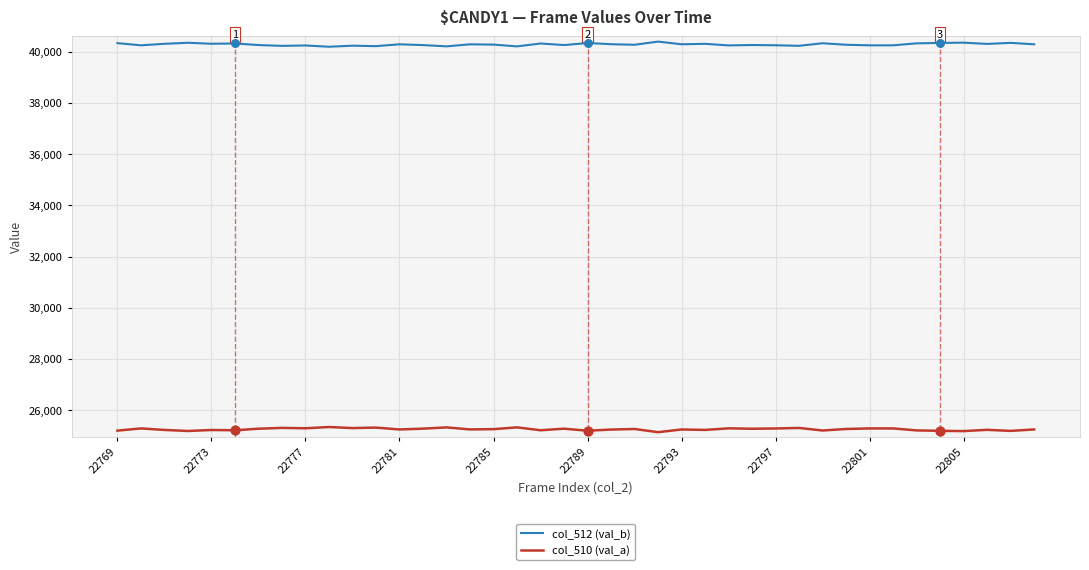

Which series has the largest total across all categories?

col_512 (val_b)